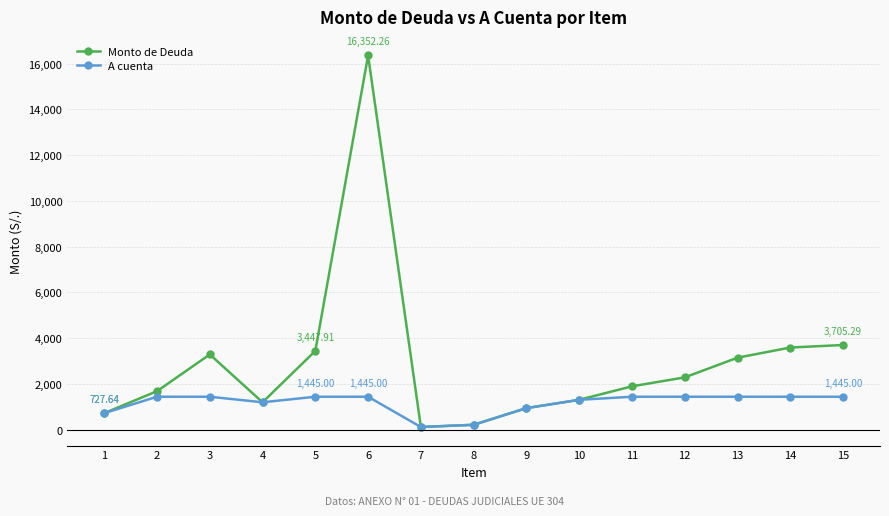

In Monto de Deuda, how many points are lower than both neighbors (excluding endpoints)?

2